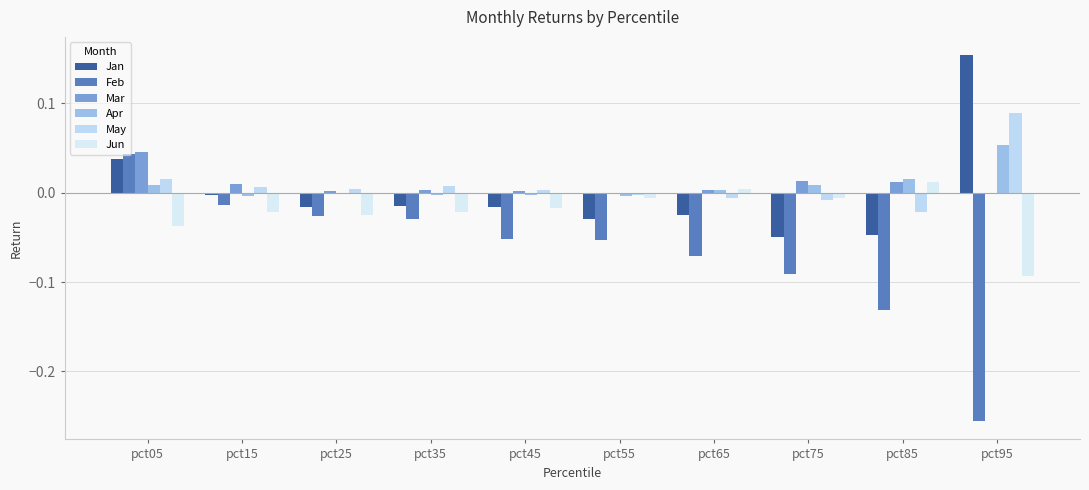

Which series has the largest total across all categories?

May